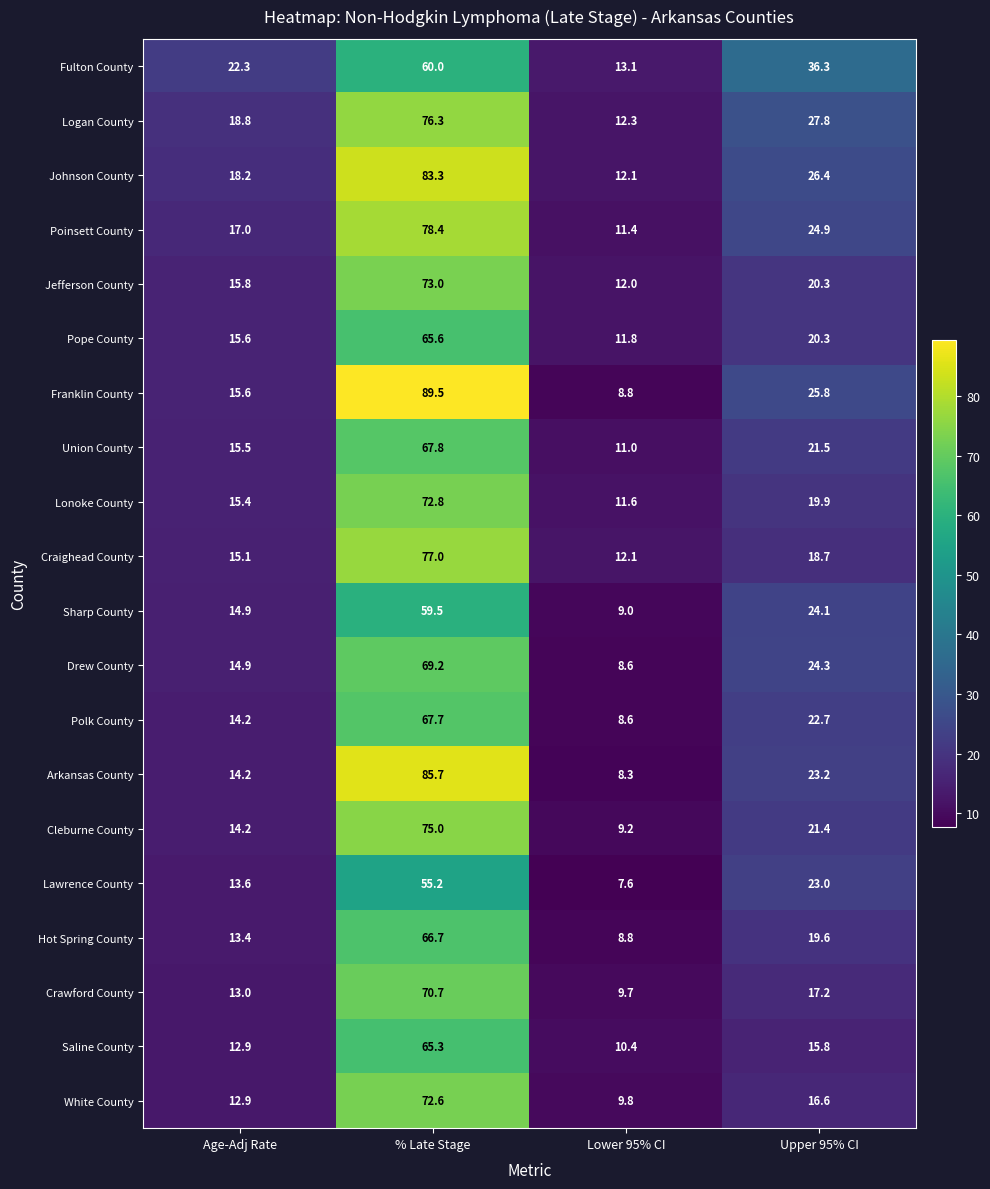

Where does the Poinsett County series first go above 24?

% Late Stage